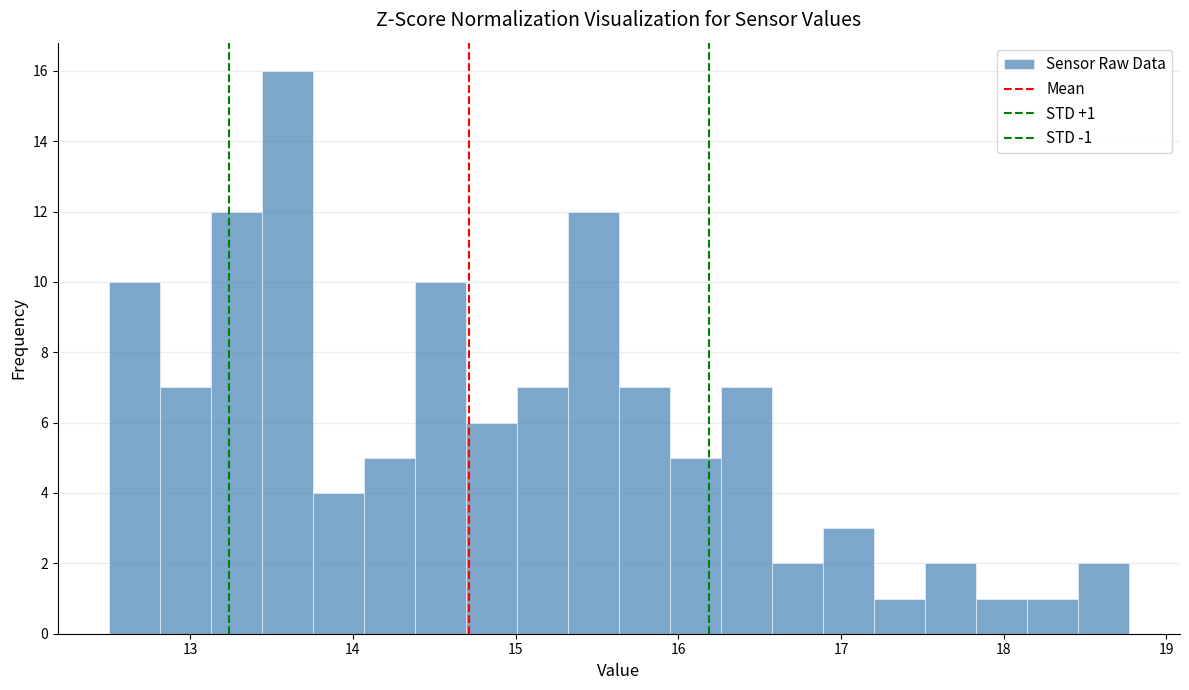

Around what value on the x-axis is the tallest bar? Give the approximate position of its centre, as read against the axis.

13.6